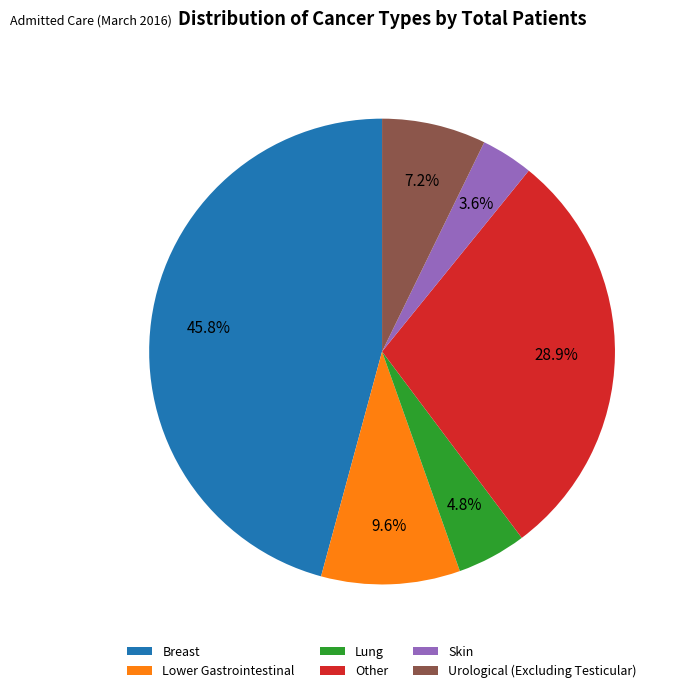

Is there a majority slice in this chart?

No